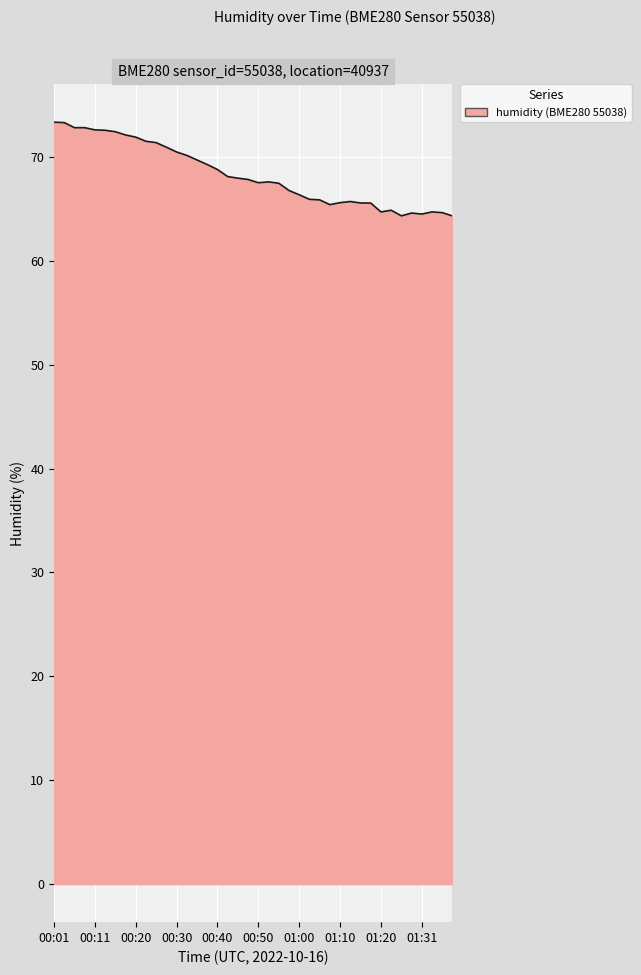

What is the minimum value shown in the chart?

64.3